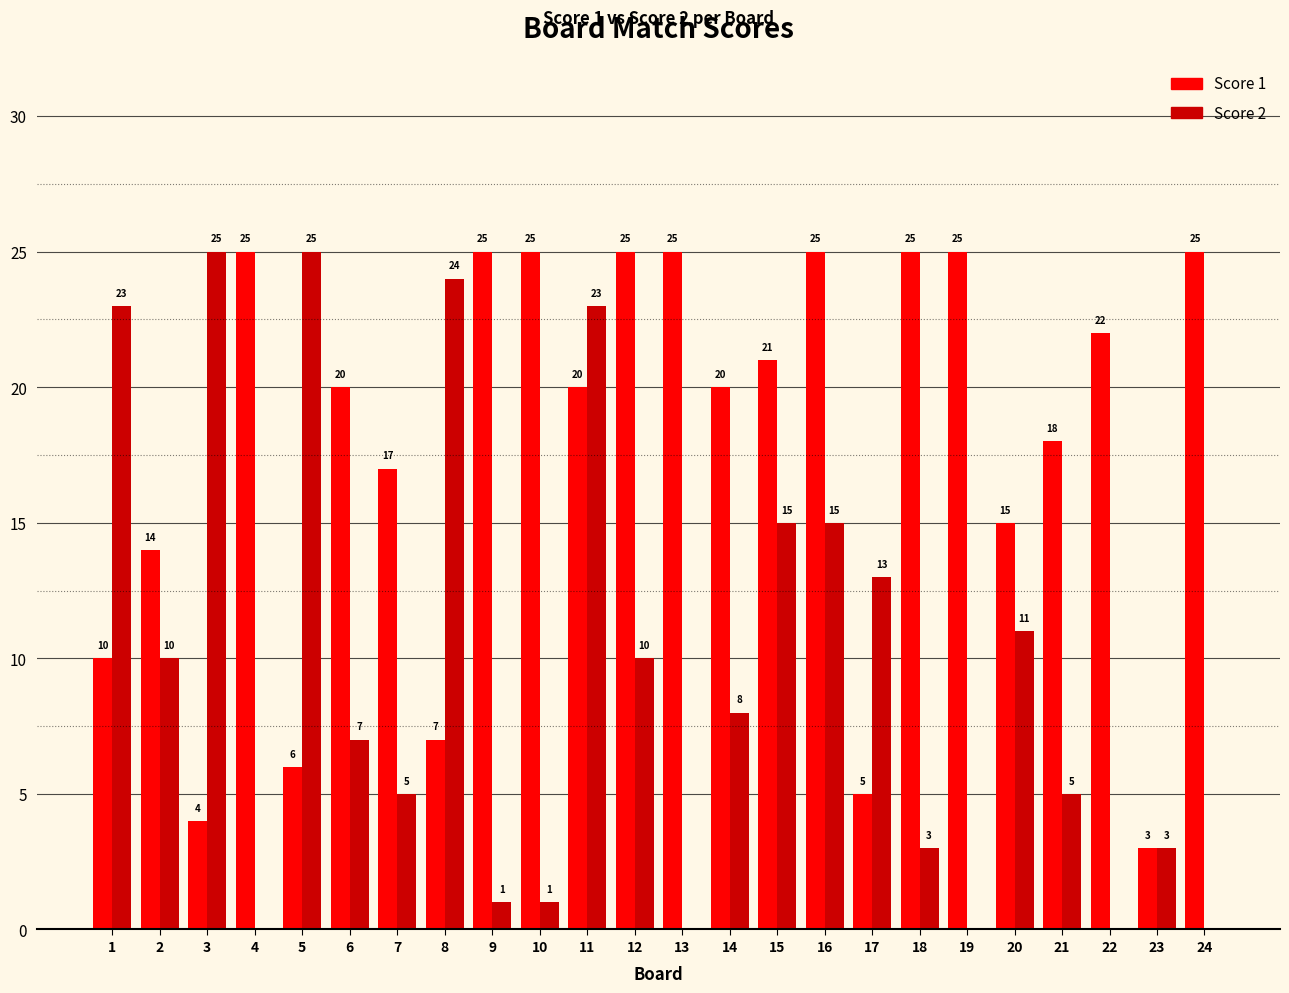

What are all the series names shown in the legend?

Score 1, Score 2